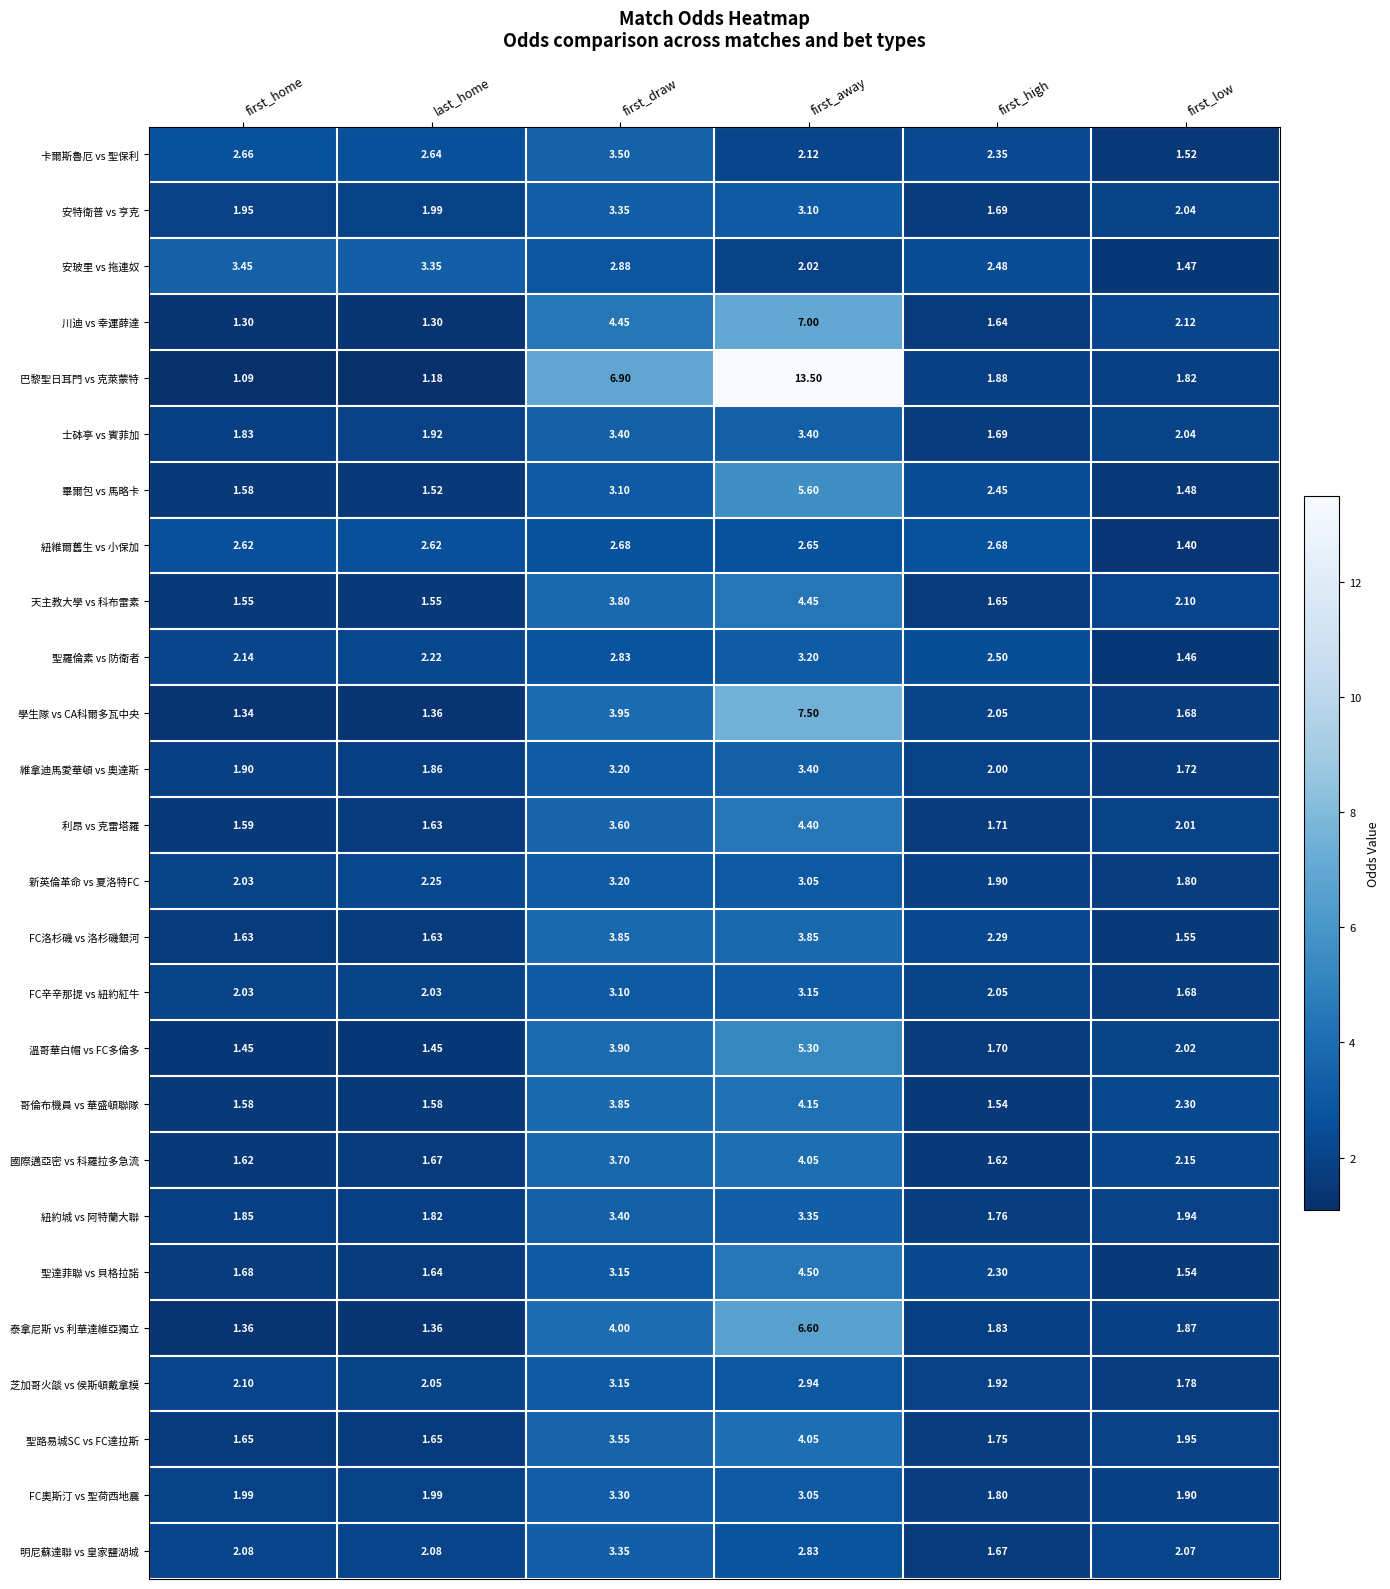

Where does the 安特衛普 vs 亨克 series first go above 2?

first_draw